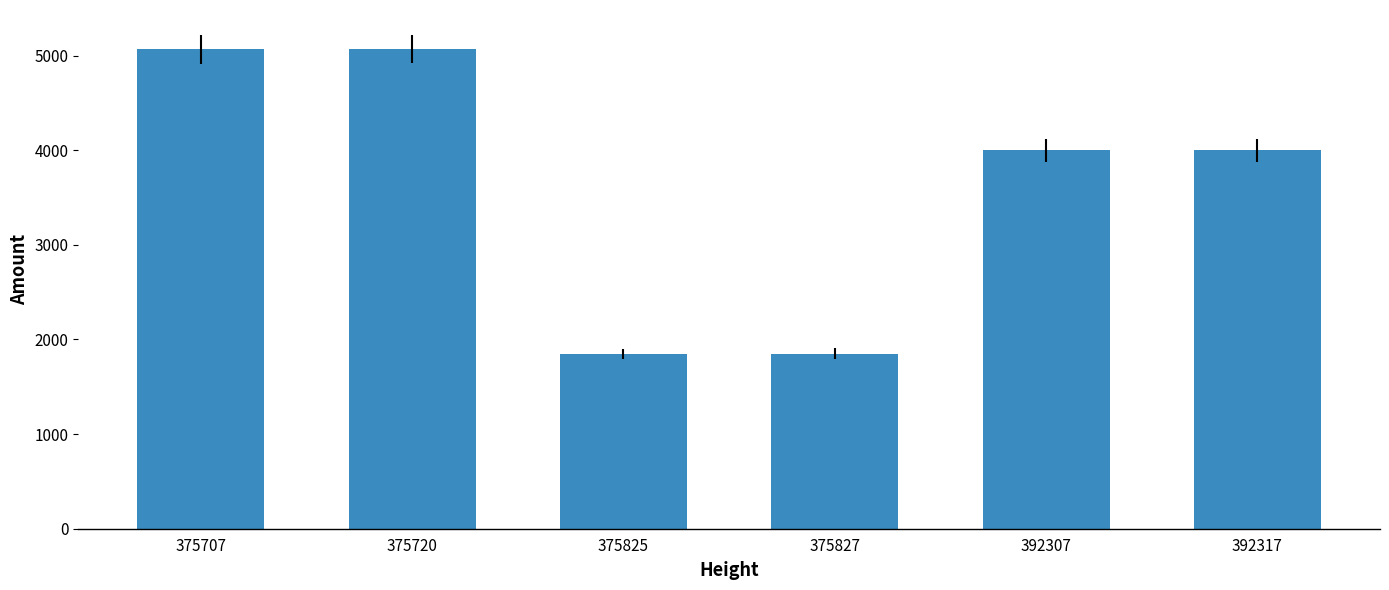

What is the maximum value shown in the chart?

5069